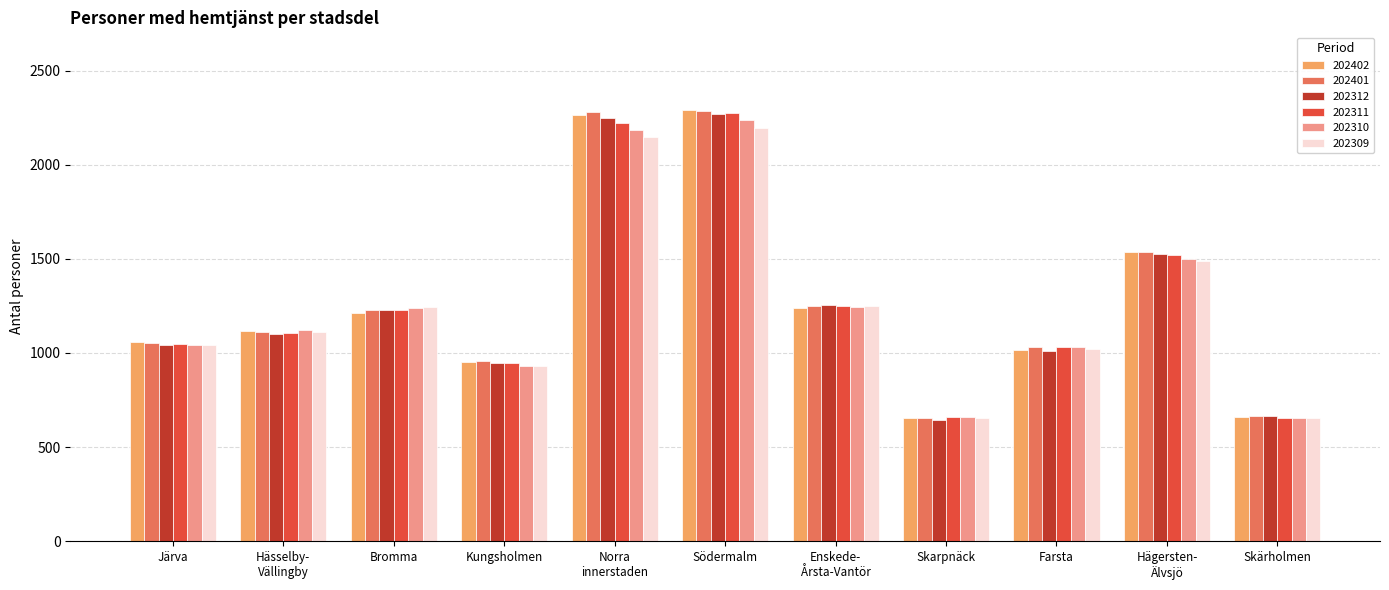

How many bars are there in each group?

6